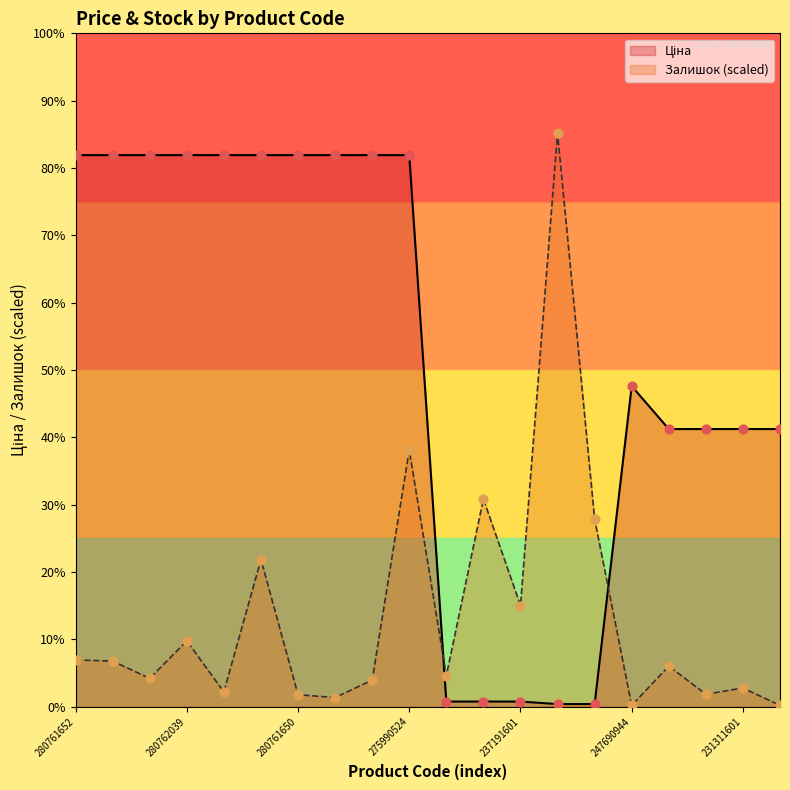

Is the value of Ціна at 231311602 greater than the value of Залишок at 280761056?

Yes